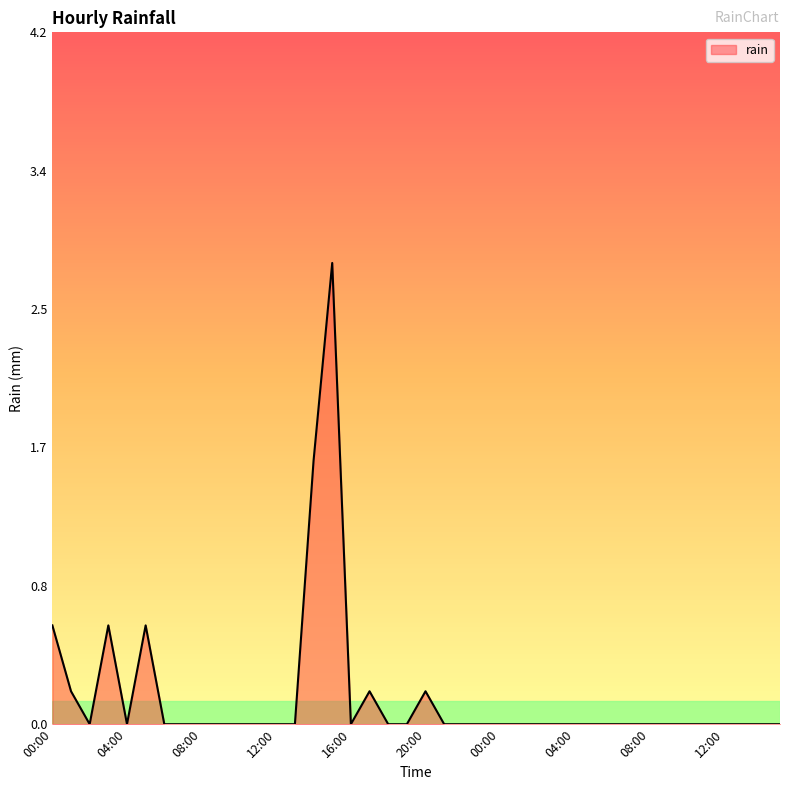

Reading left to right, what are all the values shown in this chart?

0.6	0.2	0.0	0.6	0.0	0.6	0.0	0.0	0.0	0.0	0.0	0.0	0.0	0.0	1.6	2.8	0.0	0.2	0.0	0.0	0.2	0.0	0.0	0.0	0.0	0.0	0.0	0.0	0.0	0.0	0.0	0.0	0.0	0.0	0.0	0.0	0.0	0.0	0.0	0.0